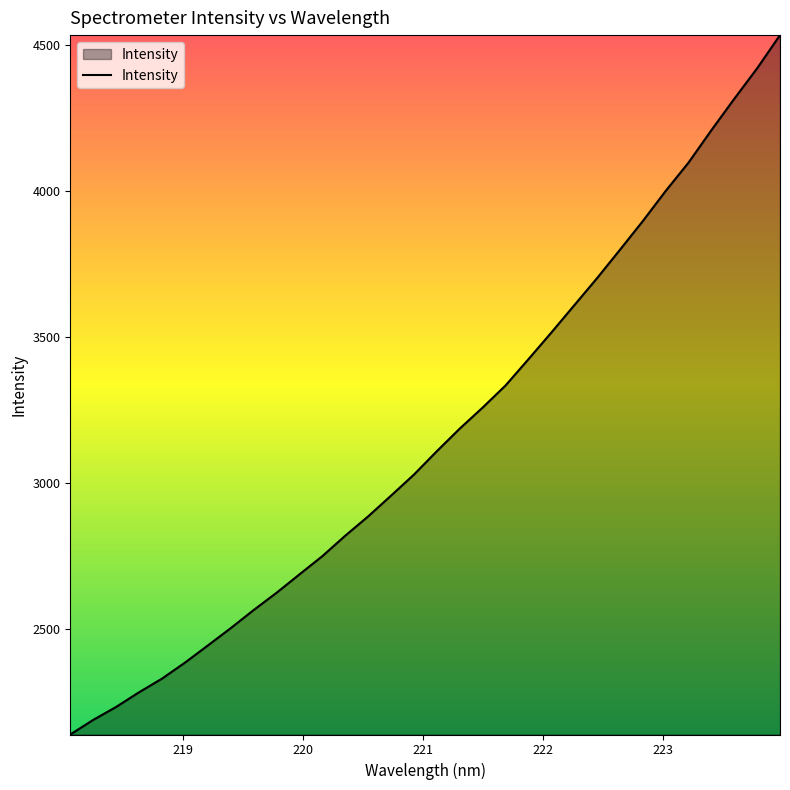

What is the maximum value shown in the chart?

4532.4